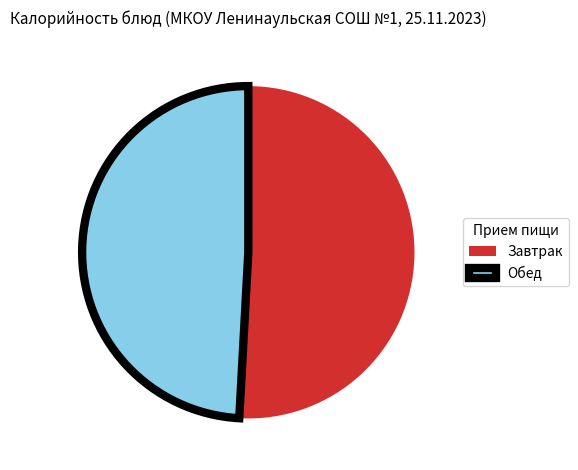

The Обед slice represents 42% of the pie. True or false?

False